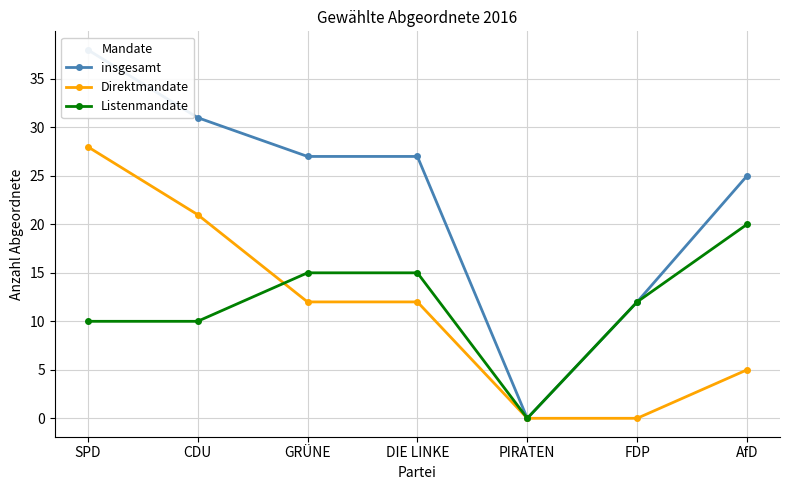

True or false: Direktmandate and insgesamt intersect in this chart.

False